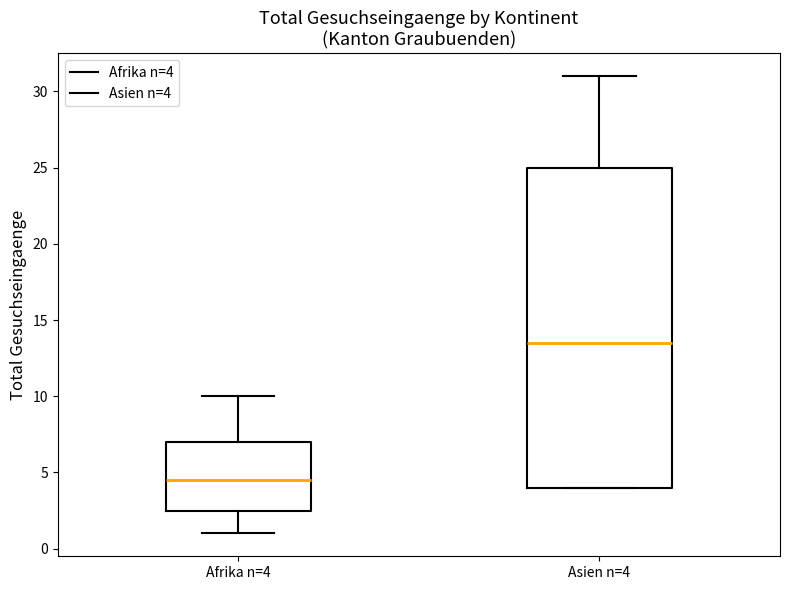

Where does the upper whisker of the box for Afrika n=4 end on the y-axis? The values are not printed on the chart, so give them approximately, as read against the axis.

10.0